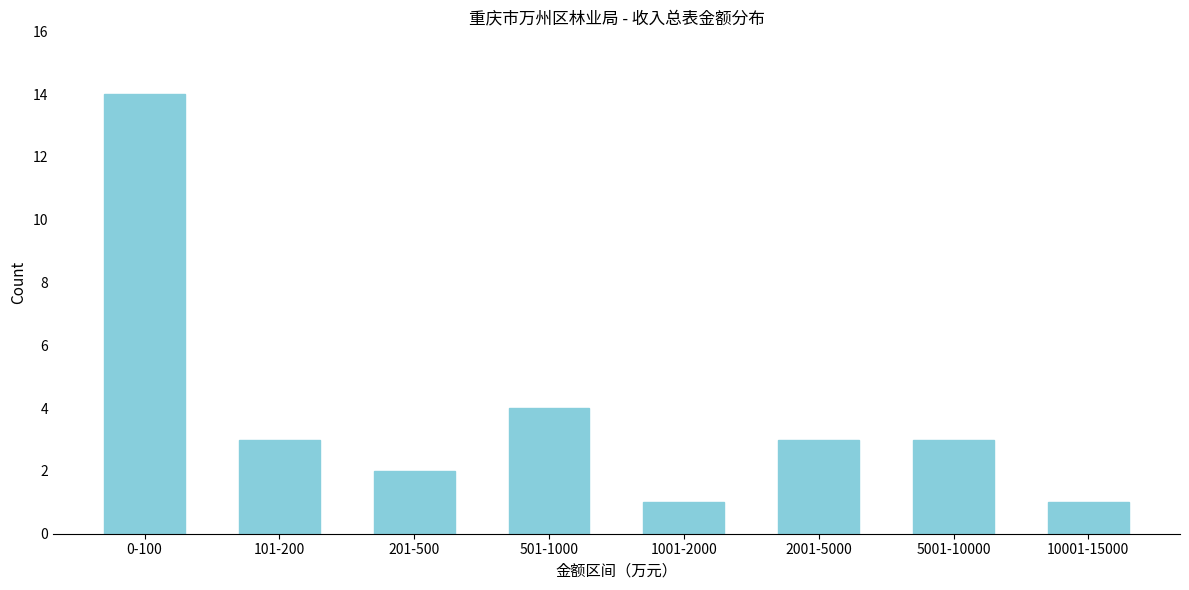

Reading left to right, what are all the values shown in this chart?

14	3	2	4	1	3	3	1